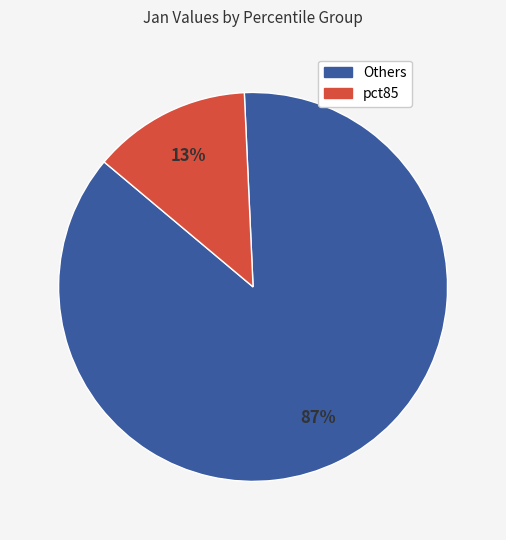

Is there a majority slice in this chart?

Yes